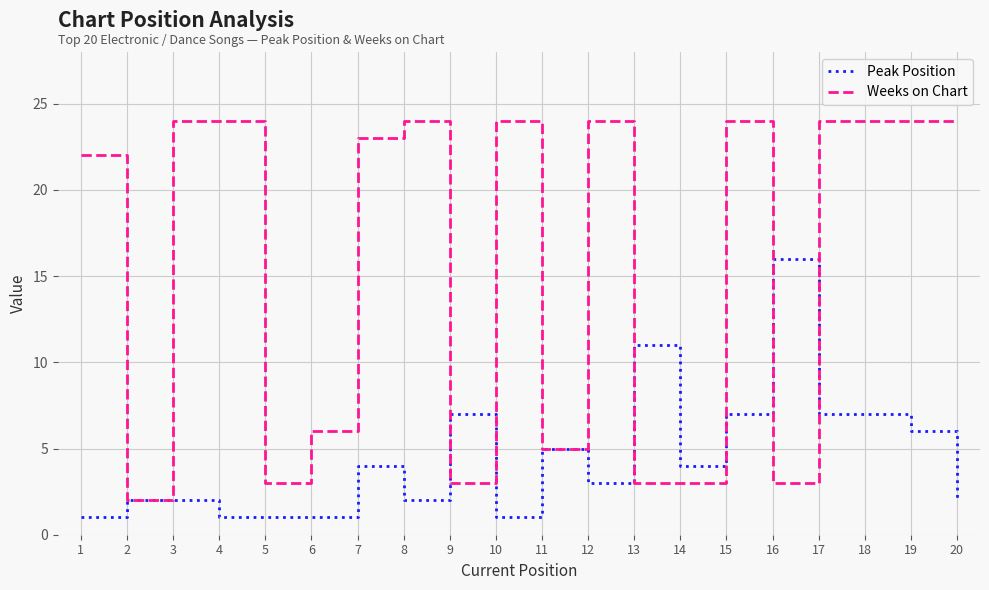

List the series in order of their peak value, highest first.

Weeks on Chart, Peak Position